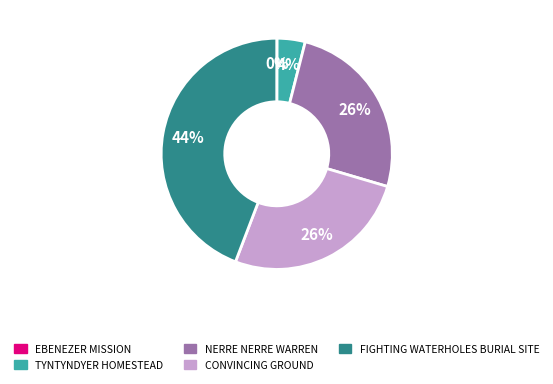

To the nearest percent, what is the difference between the largest and smallest slice percentages?

44%